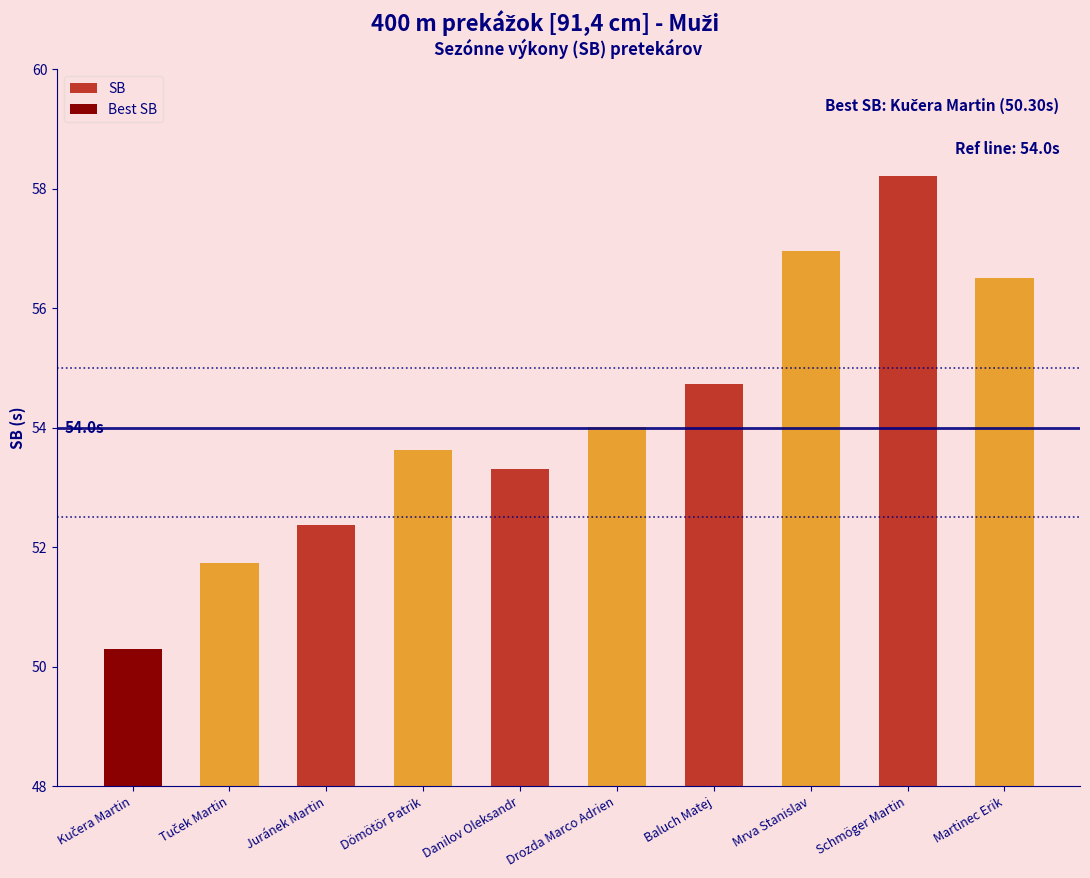

Count the number of data series in this chart.

1